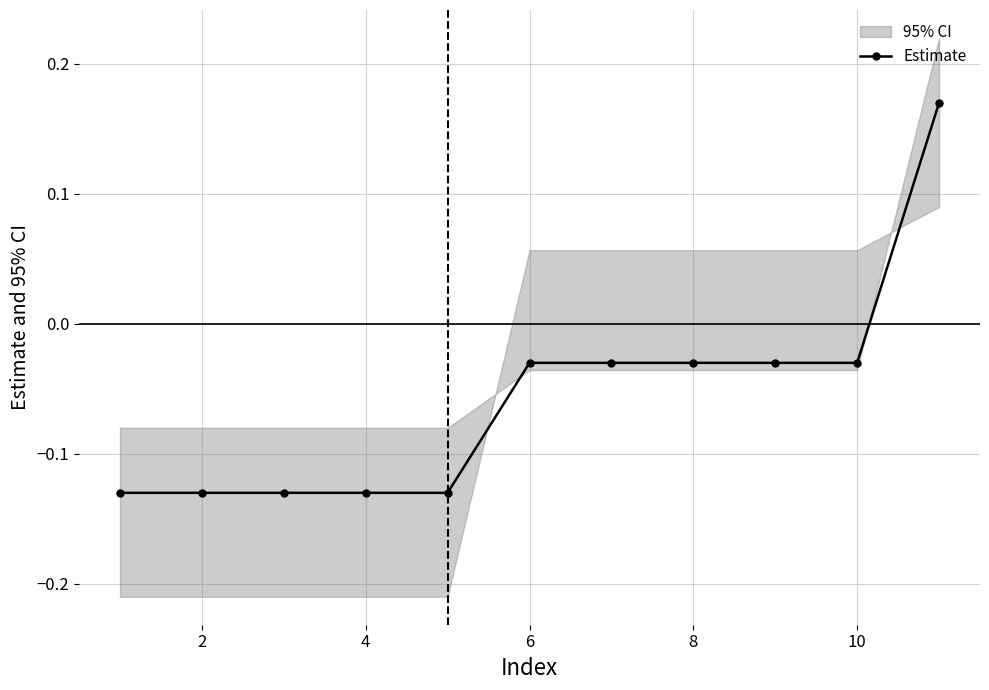

True or false: there are more than 1 points higher than both neighbors.

False